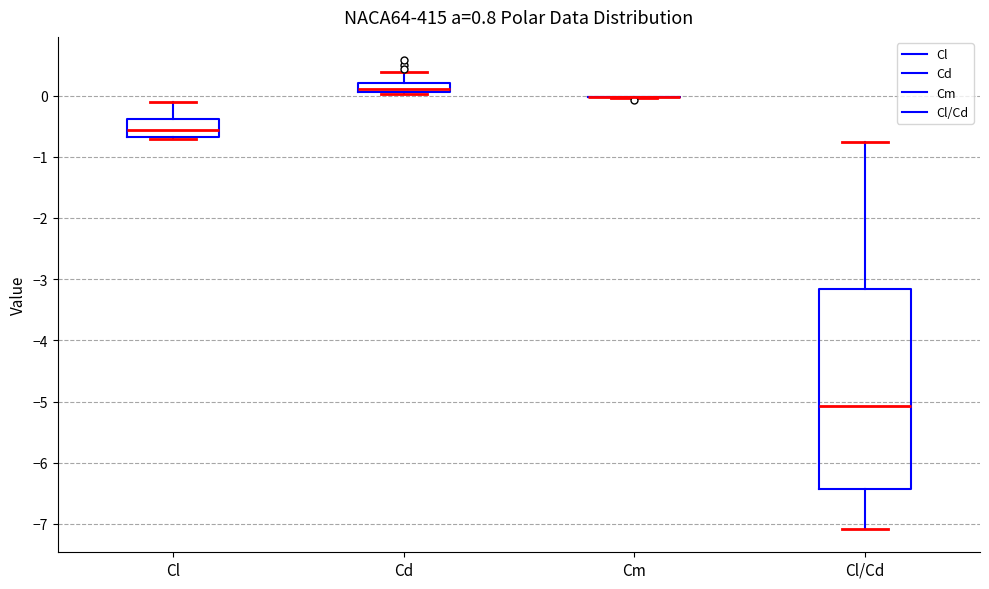

Comparing the boxes themselves (not the whiskers), which one is the tallest?

Cl/Cd